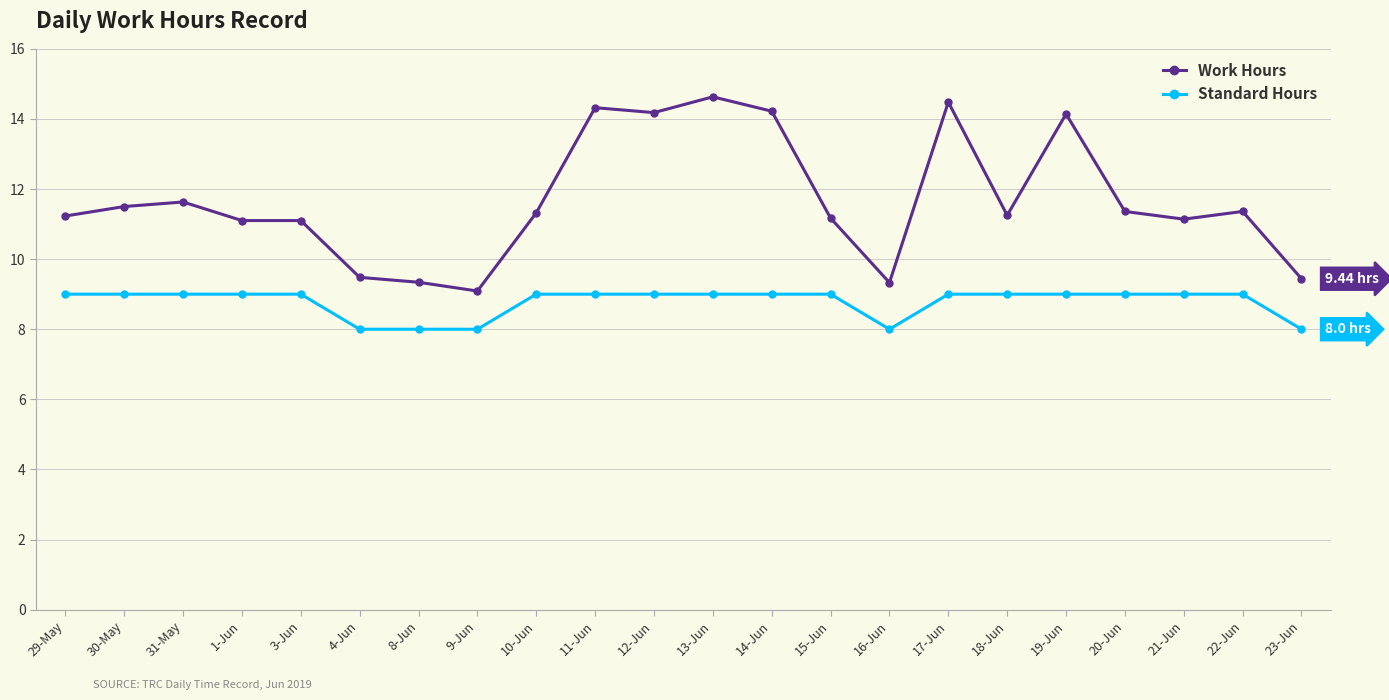

What is the highest value of the Work Hours series?

14.6